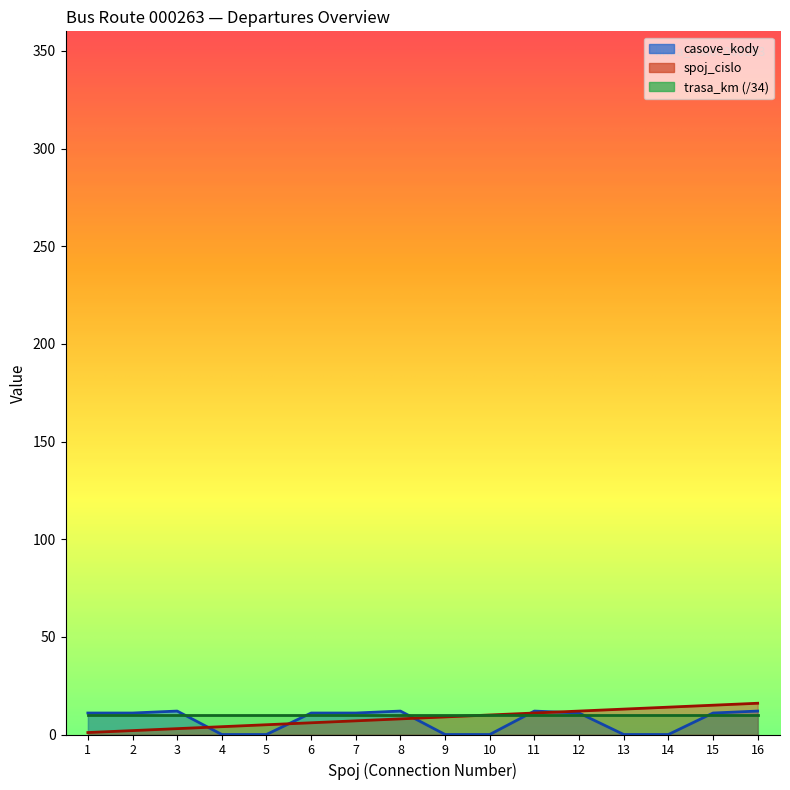

True or false: spoj_cislo has a value of 20 at 11.

False